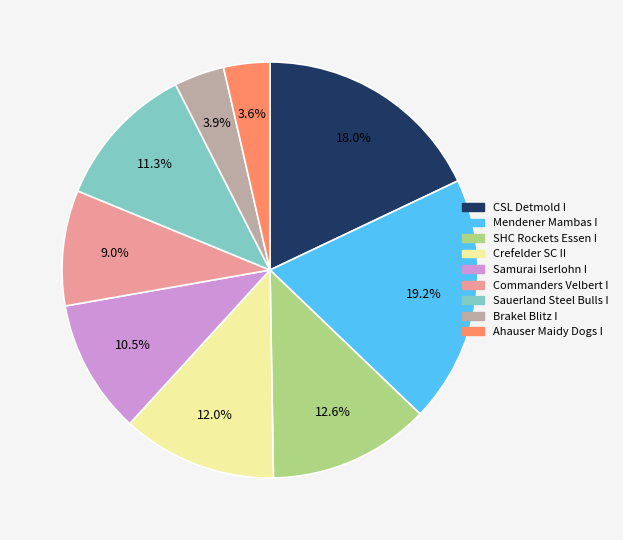

Do SHC Rockets Essen I and Brakel Blitz I together represent more than half of the pie?

No